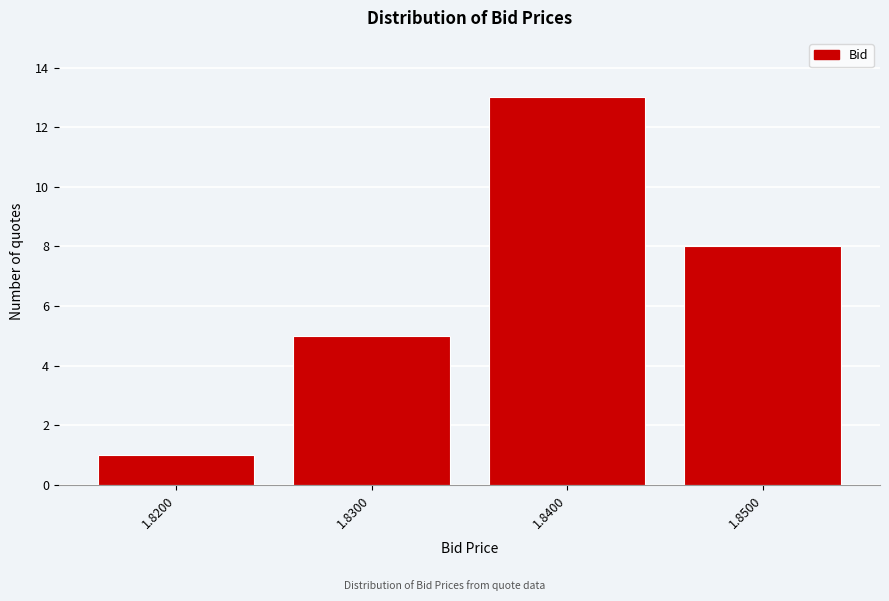

Reading left to right, transcribe all the data shown in this chart.

1.8200=1	1.8300=5	1.8400=13	1.8500=8